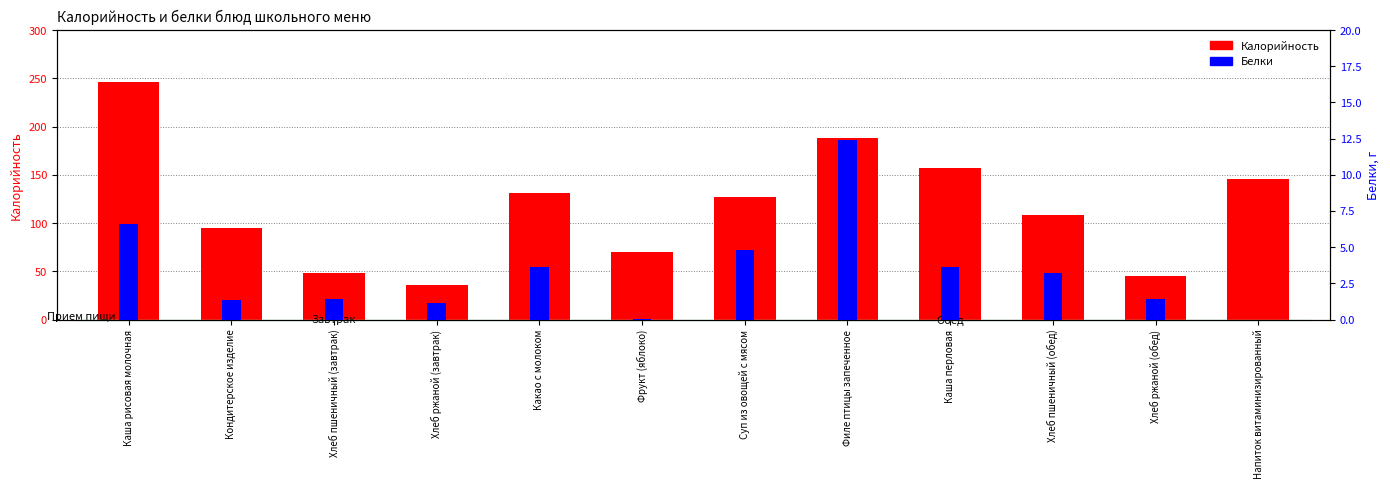

Where is Калорийность nearest to the value 141?

Напиток витаминизированный